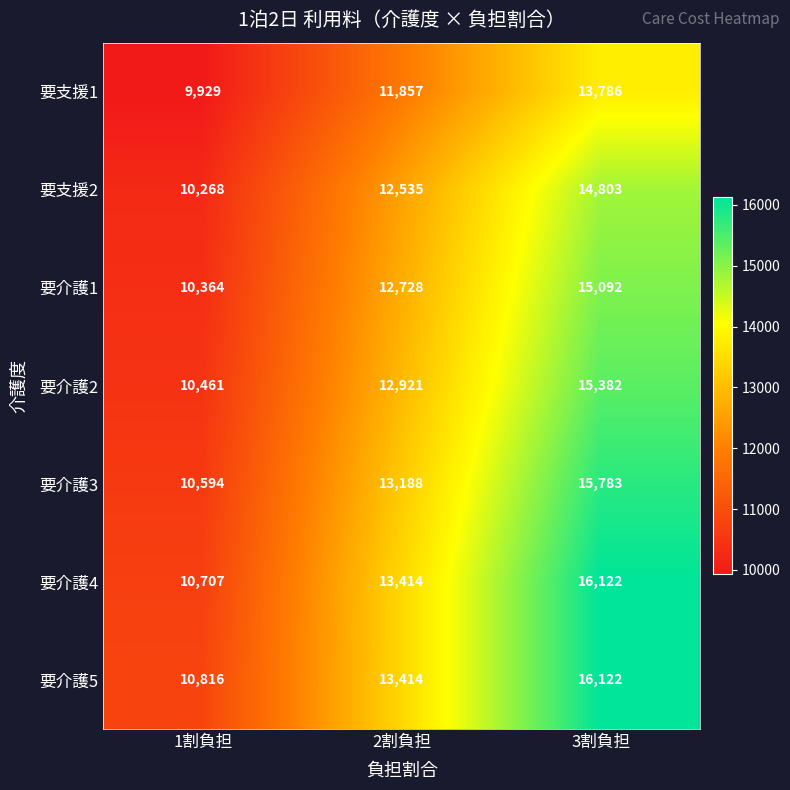

Reading left to right, extract all data points from this chart.

要支援1: 1割負担=9929	2割負担=11857	3割負担=13786
要支援2: 1割負担=10268	2割負担=12535	3割負担=14803
要介護1: 1割負担=10364	2割負担=12728	3割負担=15092
要介護2: 1割負担=10461	2割負担=12921	3割負担=15382
要介護3: 1割負担=10594	2割負担=13188	3割負担=15783
要介護4: 1割負担=10707	2割負担=13414	3割負担=16122
要介護5: 1割負担=10816	2割負担=13414	3割負担=16122